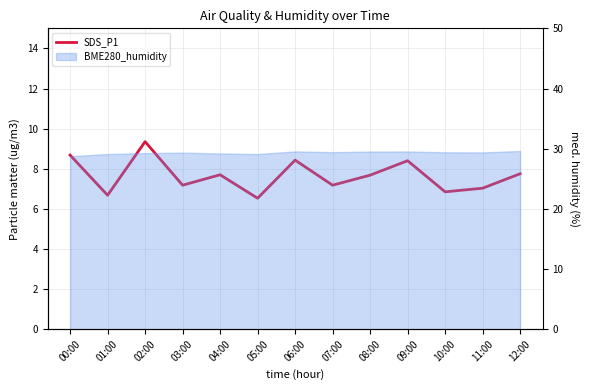

How many points are lower than both their immediate neighbors (excluding endpoints)?

5